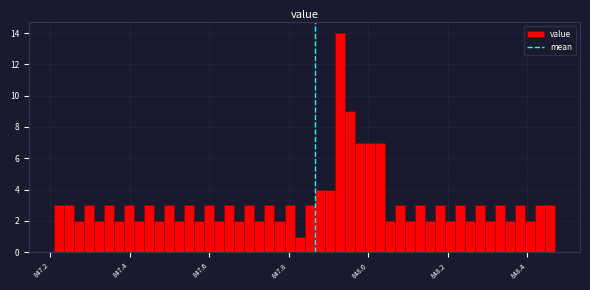

Around what value on the x-axis is the tallest bar? Give the approximate position of its centre, as read against the axis.

847.92